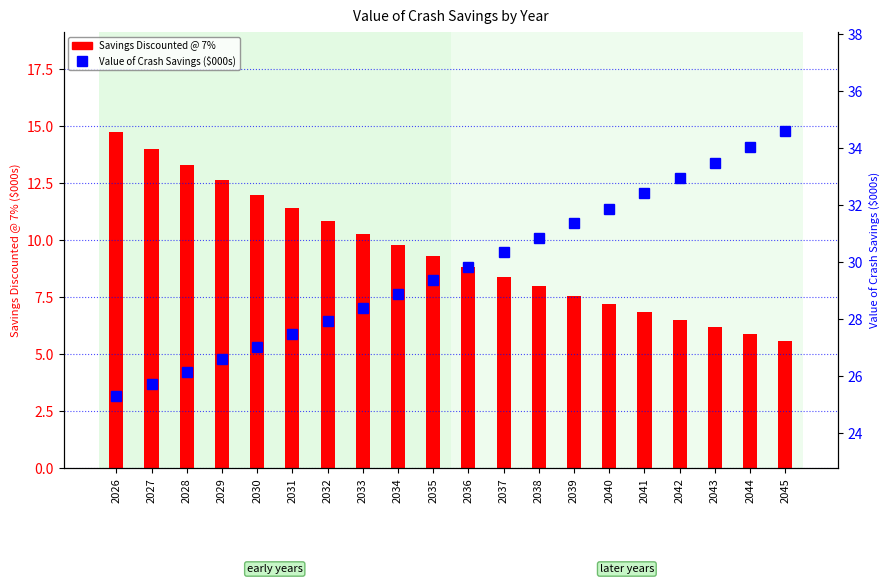

What is the spread (max minus min) of values at 2040?

24.7